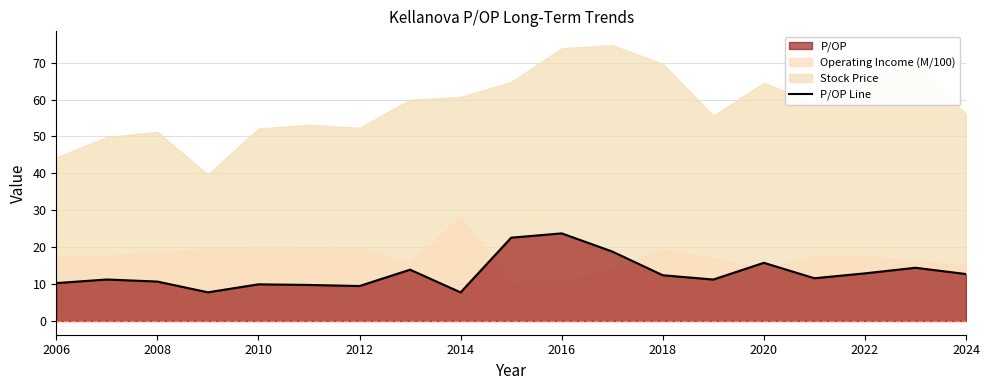

Count the number of categories in the chart.

19